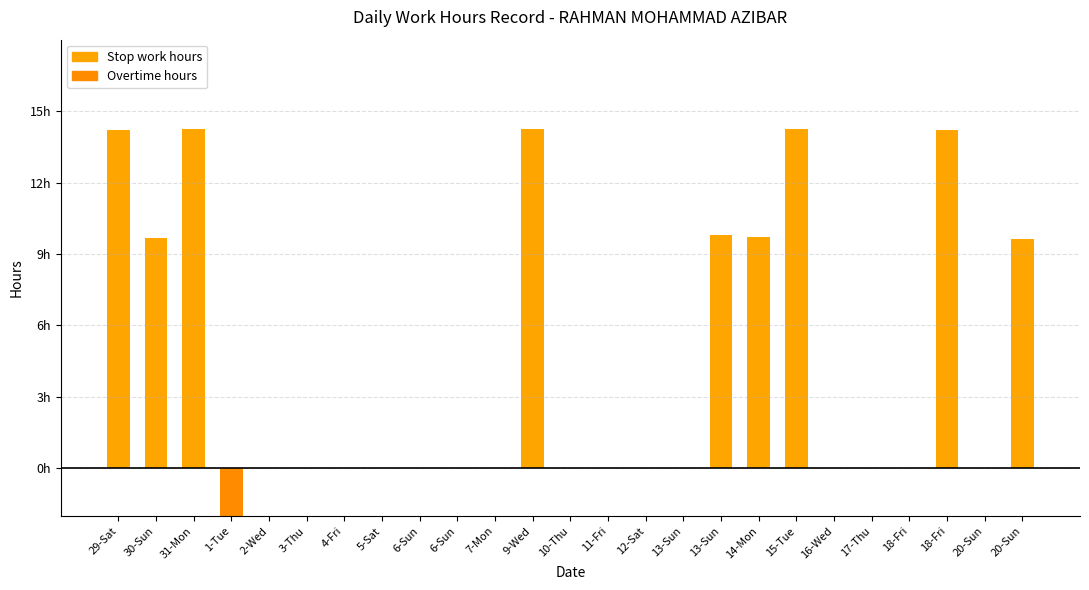

Reading left to right, list all the values displayed in this chart.

14.2	9.7	14.3	-4.7	0.0	0.0	0.0	0.0	0.0	0.0	0.0	14.3	0.0	0.0	0.0	0.0	9.8	9.7	14.2	0.0	0.0	0.0	14.2	0.0	9.7